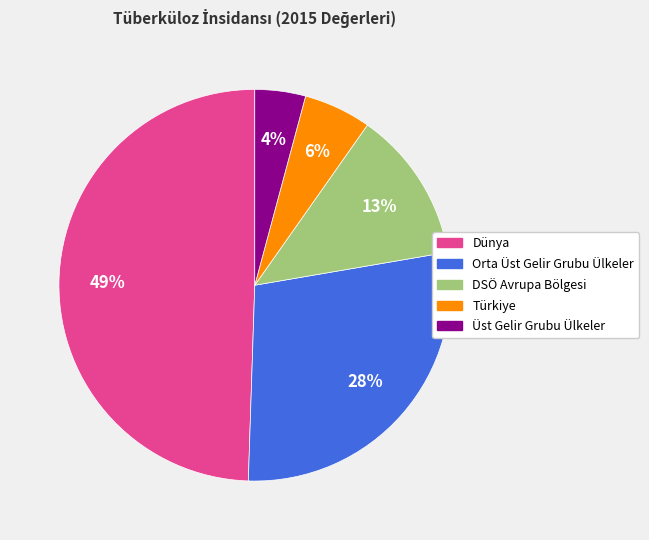

To the nearest percent, what is the difference between the largest and smallest slice percentages?

45%